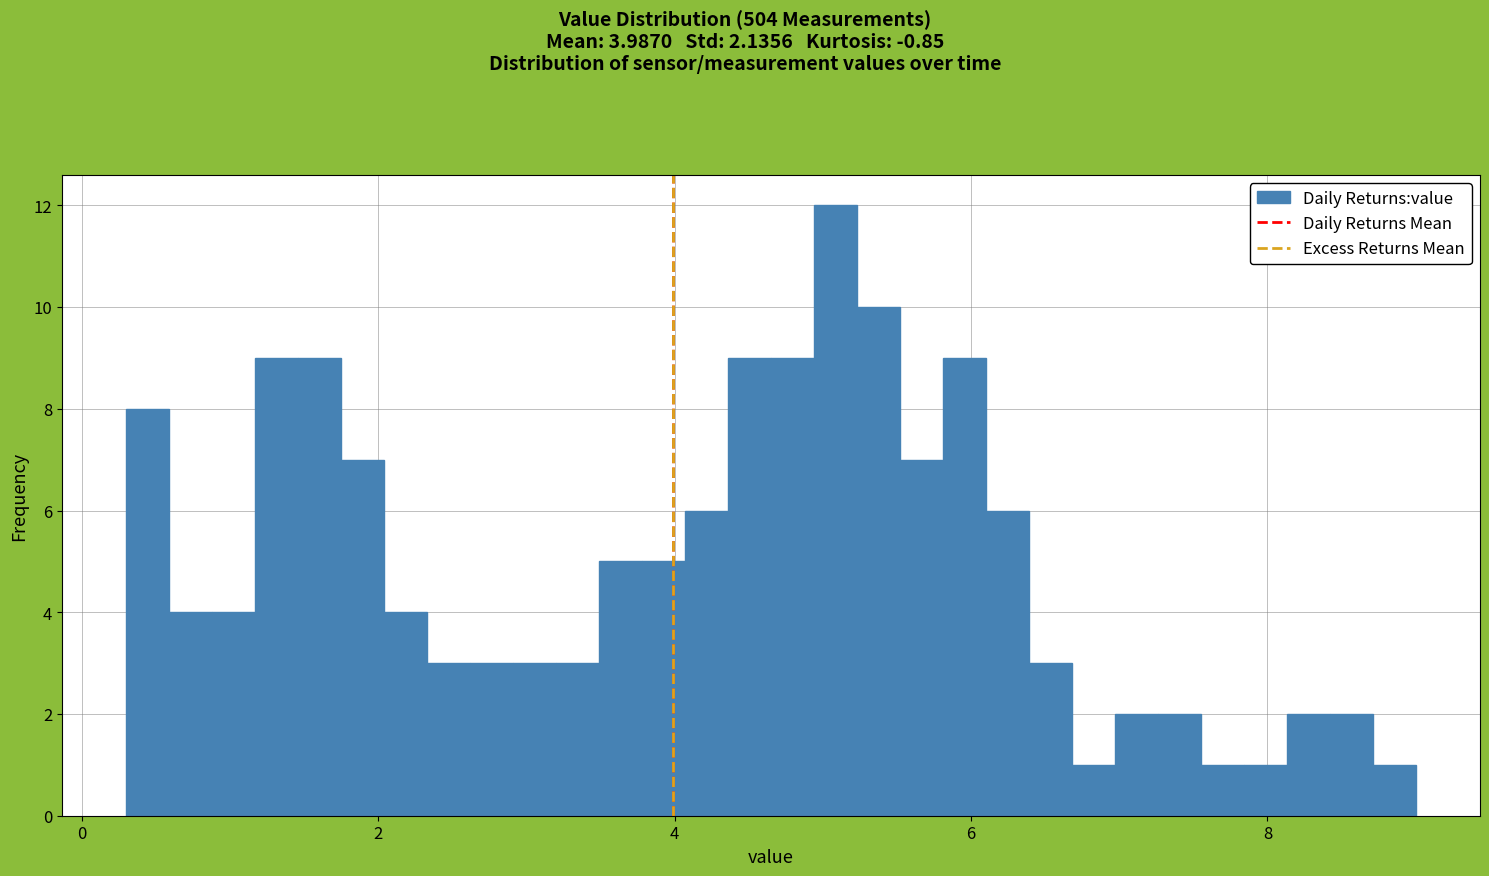

Read against the x-axis, roughly where is the centre of the tallest bar?

5.0